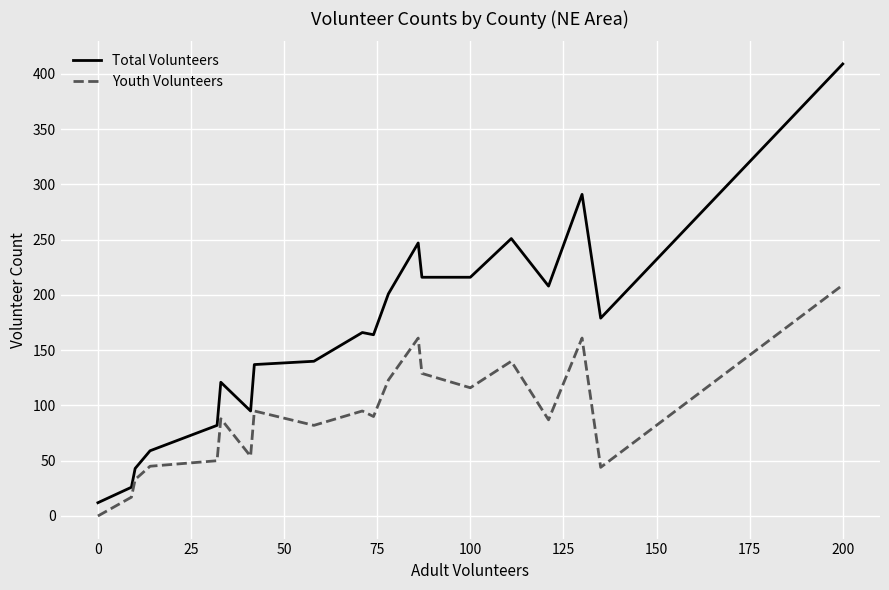

True or false: Youth Volunteers and Total Volunteers cross at least once.

False